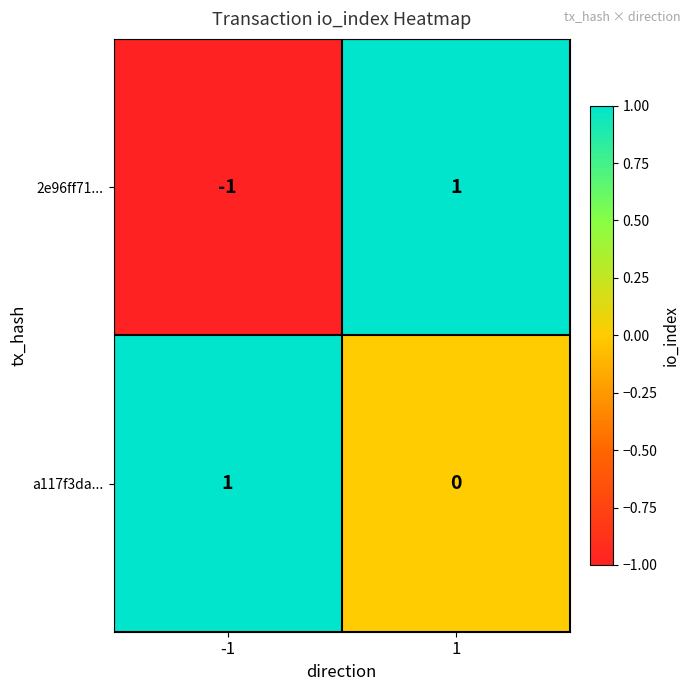

Which series has the largest total across all categories?

a117f3da...